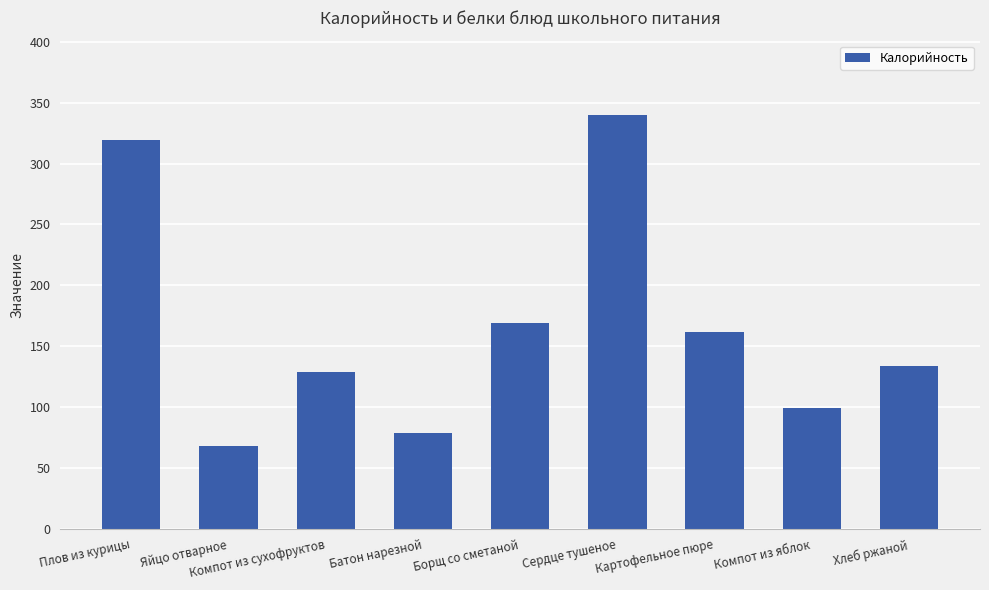

Where is the data nearest to the value 204?

Борщ со сметаной